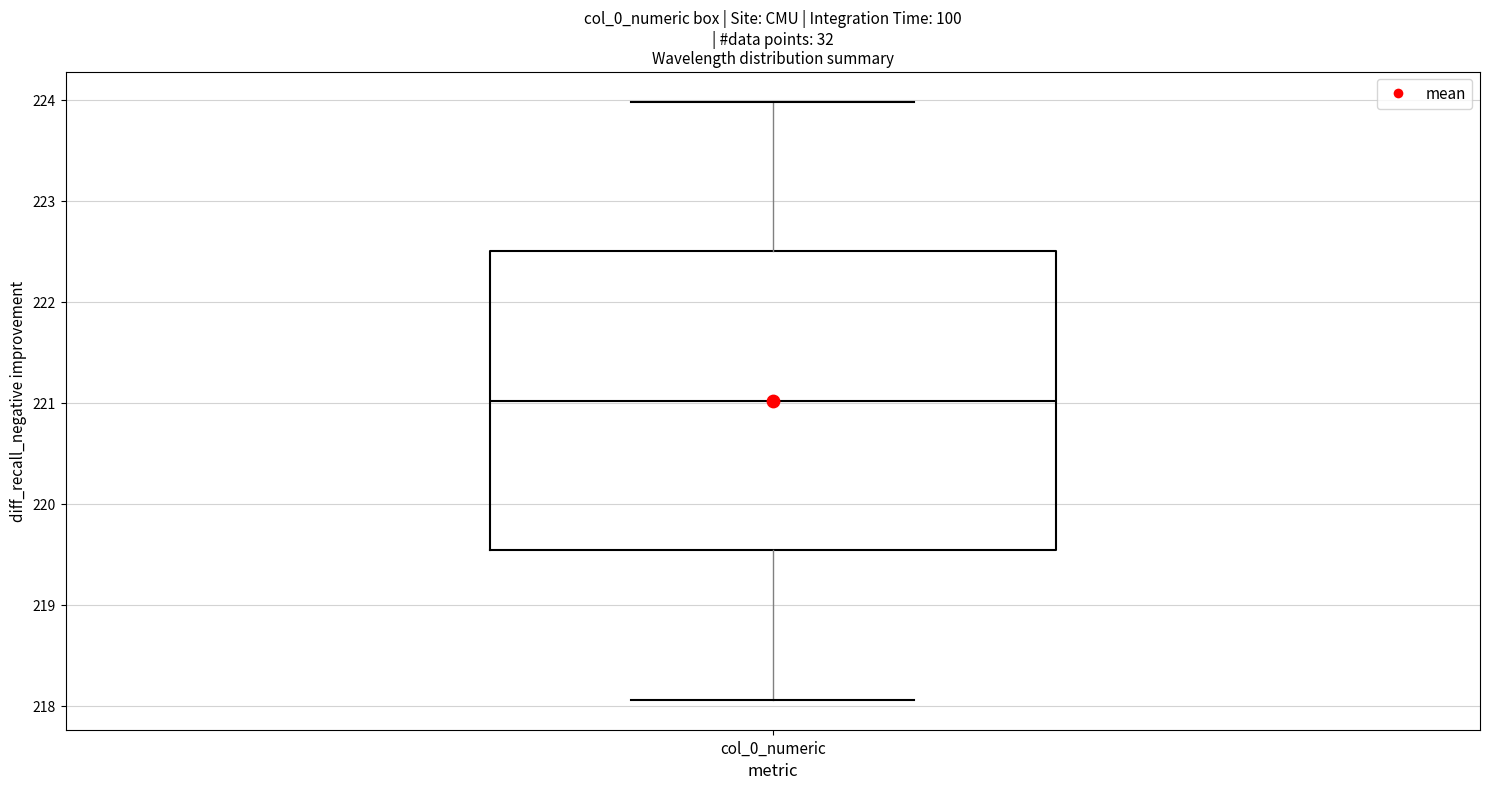

Read this box plot against the y-axis: the position of the median line, the range covered by the box, and the ends of both whiskers. The values are not printed on the chart, so give them approximately, as read against the axis.

median 221.0, box 219.5 to 222.5, whiskers 218.1 to 224.0